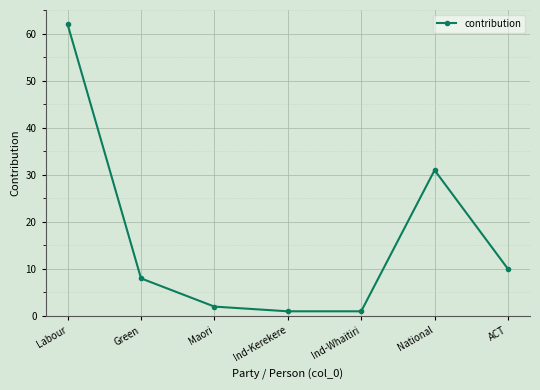

How many lines are shown in the chart?

1